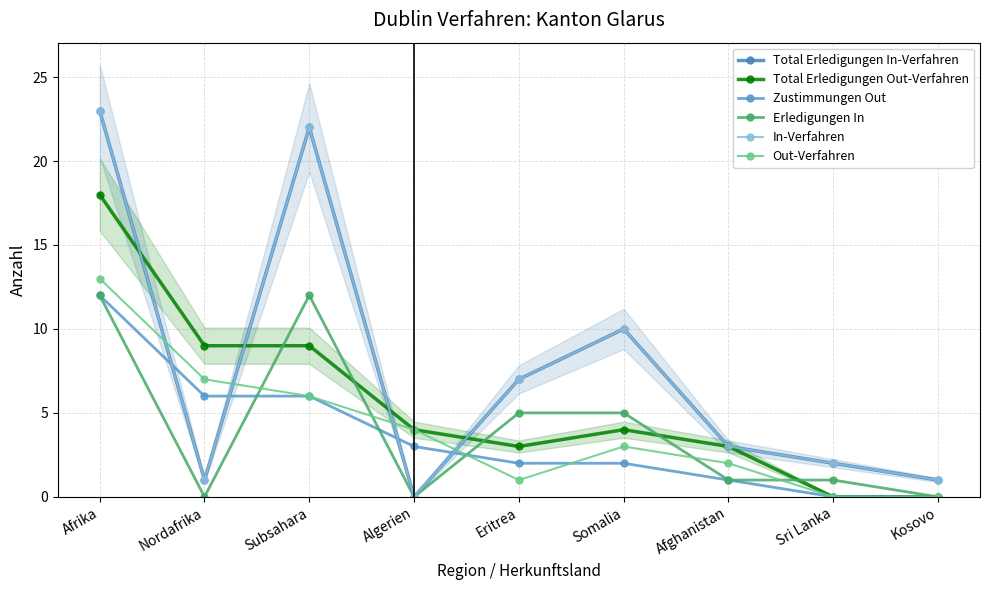

What are all the series names shown in the legend?

Total Erledigungen In-Verfahren, Total Erledigungen Out-Verfahren, Zustimmungen Out, Erledigungen In, In-Verfahren, Out-Verfahren